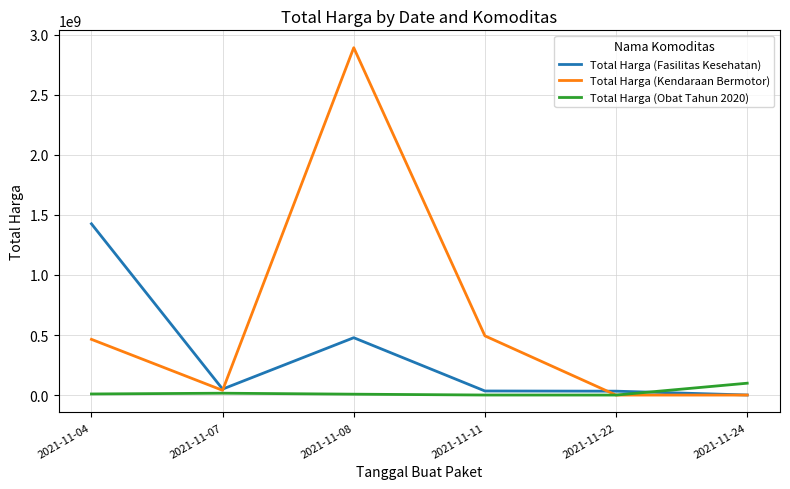

List the series in order of their peak value, highest first.

Total Harga (Kendaraan Bermotor), Total Harga (Fasilitas Kesehatan), Total Harga (Obat Tahun 2020)